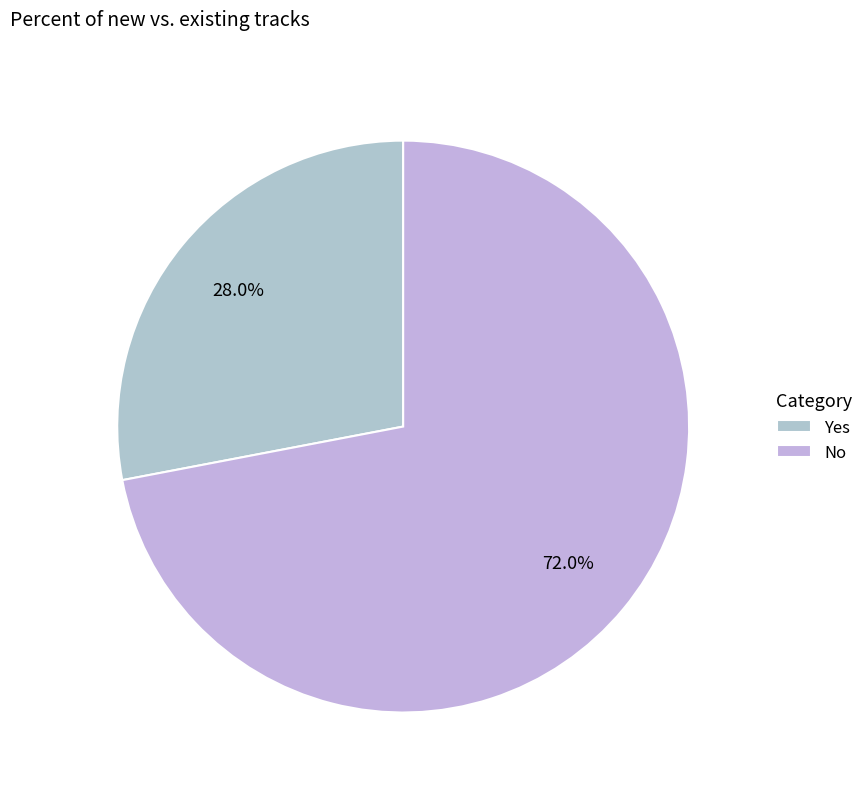

What percentage is the No slice, to the nearest percent?

72%